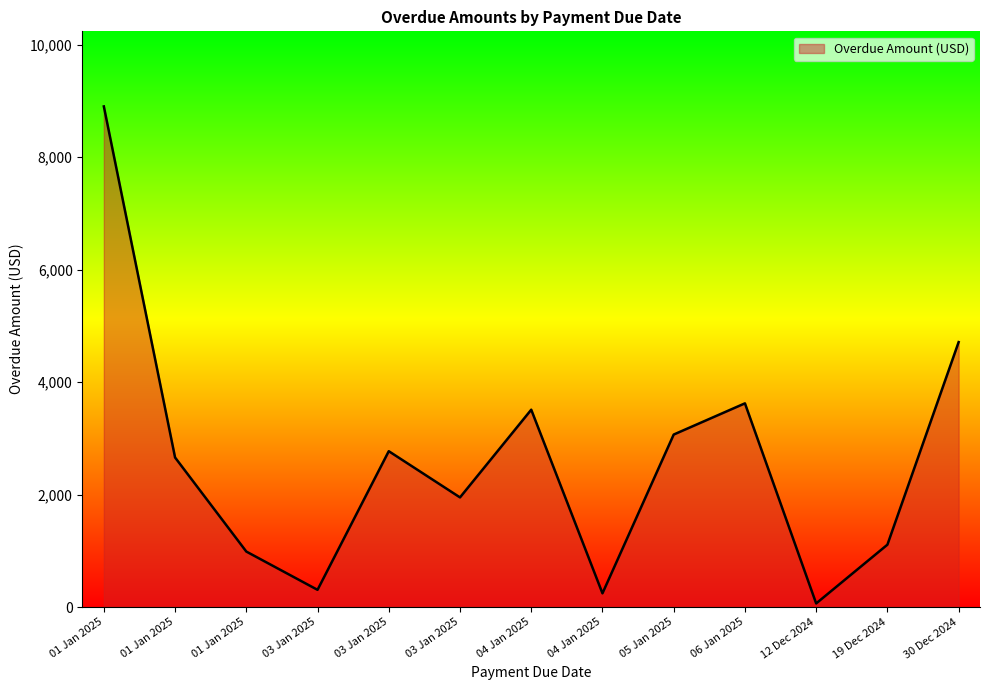

What is the sum of the values at 03 Jan 2025 and 03 Jan 2025?

4722